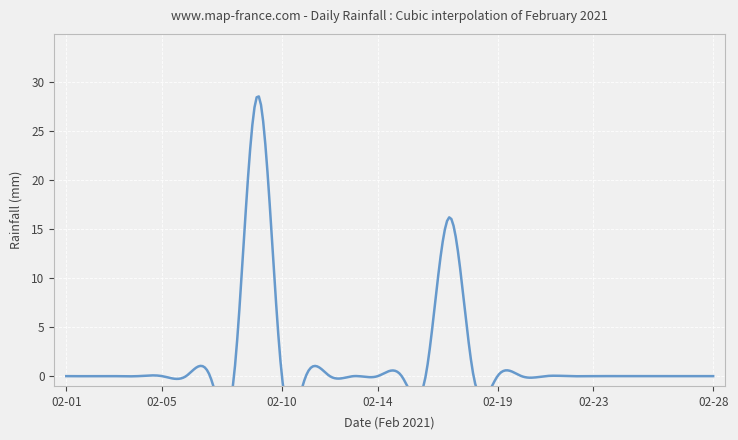

Reading left to right, what are all the values shown in this chart?

0.0	0.0	0.0	0.0	0.0	0.0	0.0	0.0	28.6	0.0	0.0	0.0	0.0	0.0	0.0	0.0	16.2	0.0	0.0	0.0	0.0	0.0	0.0	0.0	0.0	0.0	0.0	0.0